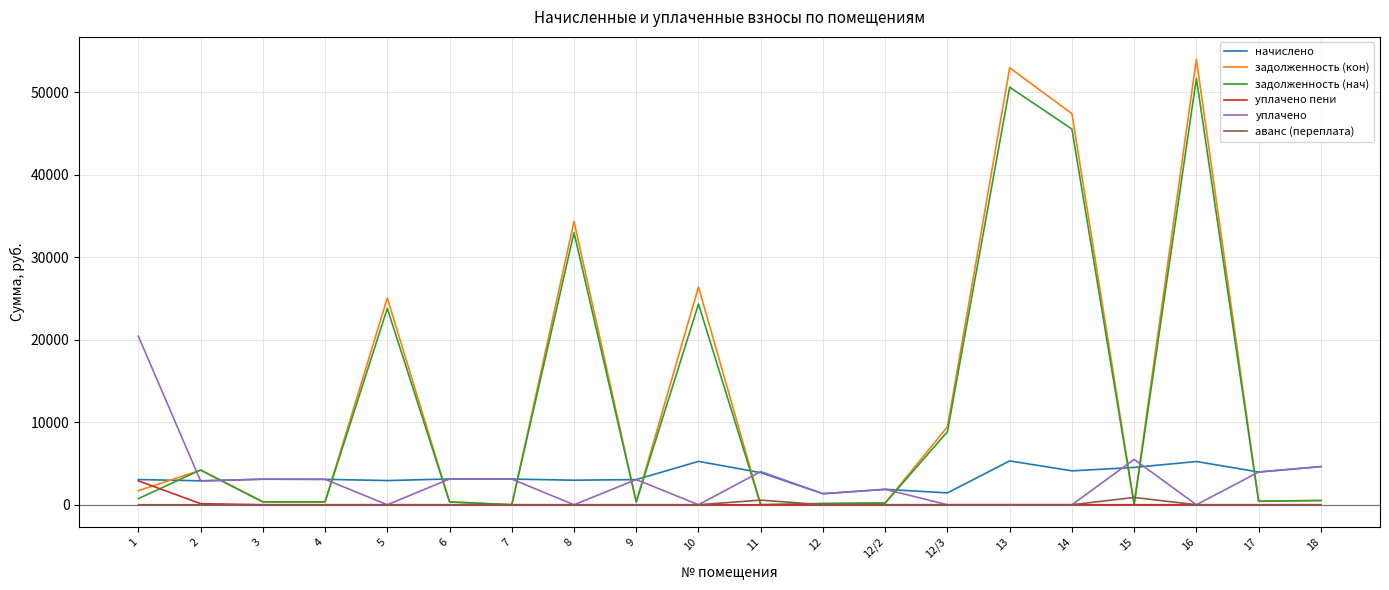

What is the maximum value shown in the chart?

53988.2